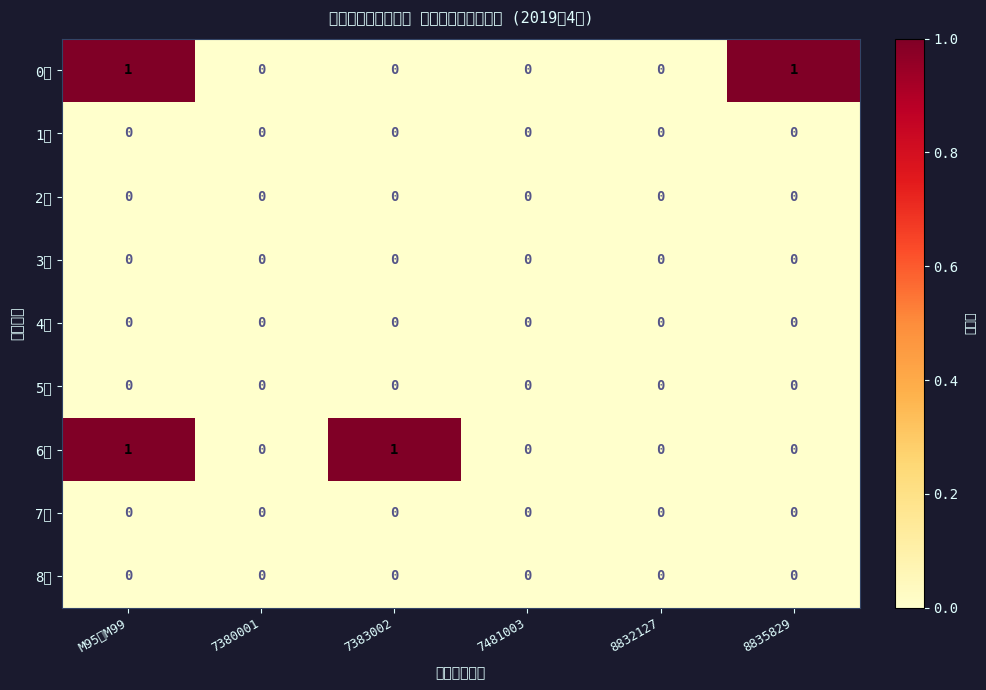

Between M95－M99 and 8835829, which series saw the biggest shift?

6歳